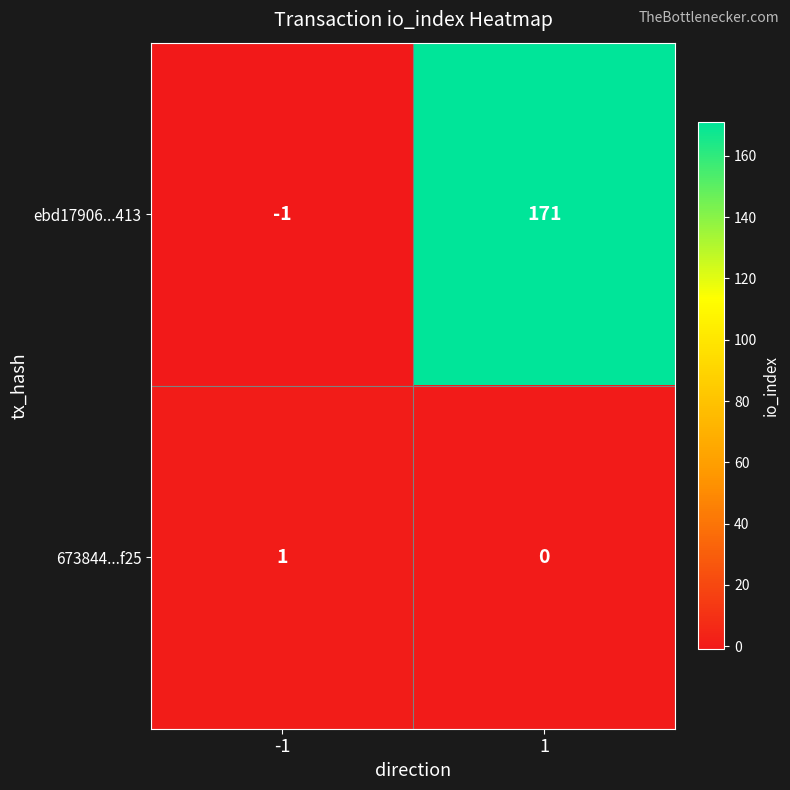

Which series has the largest total across all categories?

ebd17906...413